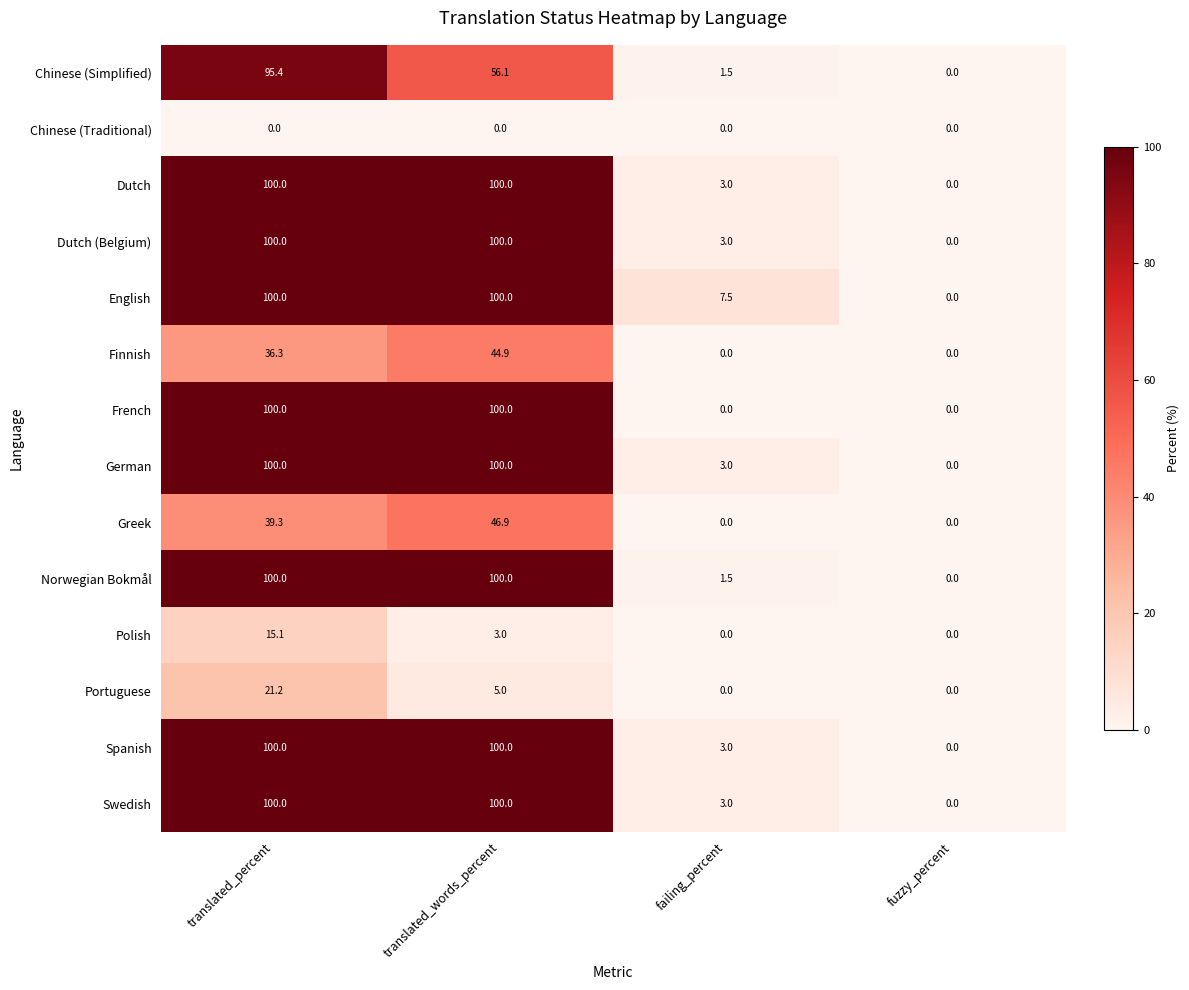

Between translated_percent and translated_words_percent, which series saw the biggest shift?

Chinese (Simplified)